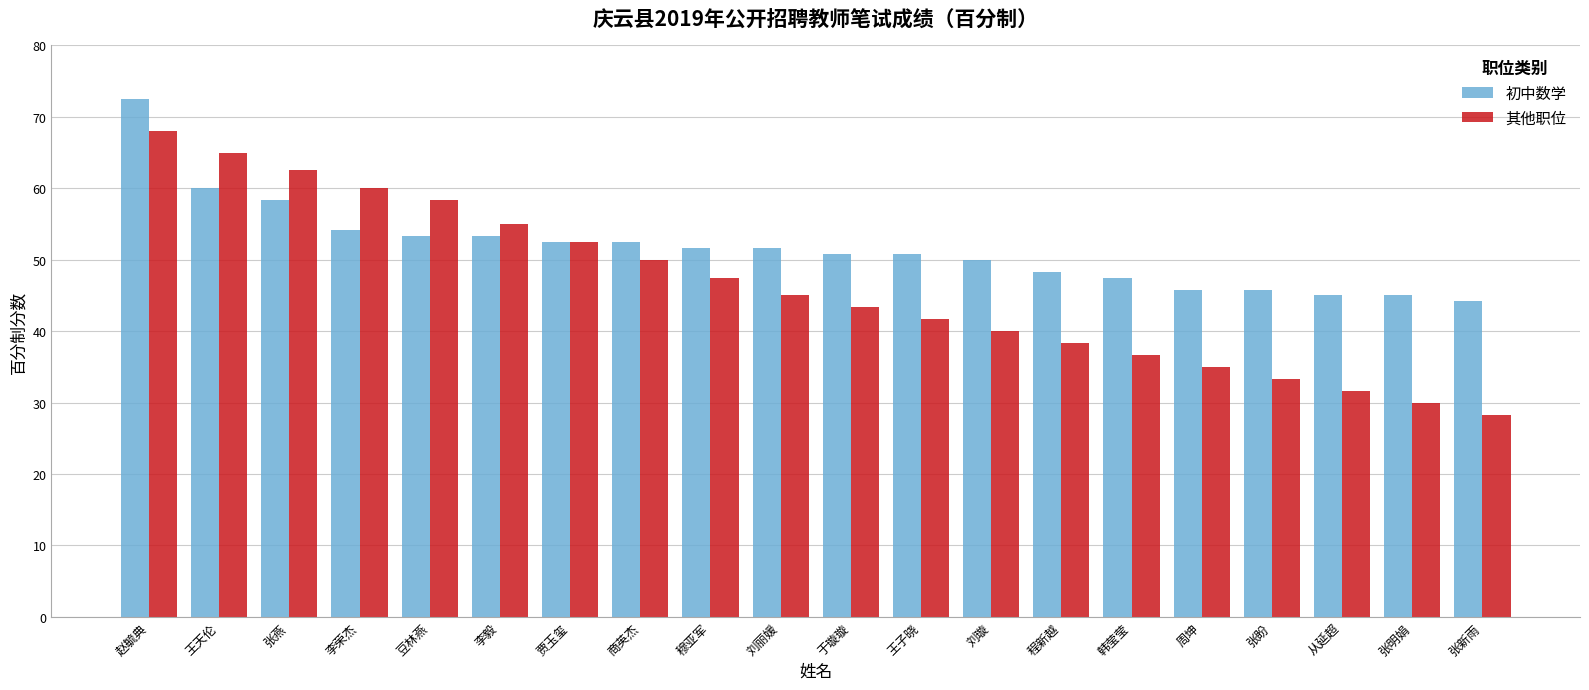

What is the label of the 20th bar from the right?

赵毓典